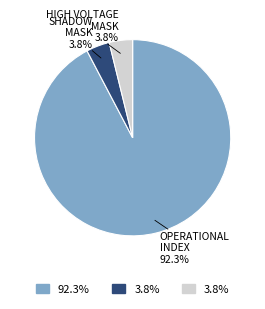

How many slices are in this pie chart?

3